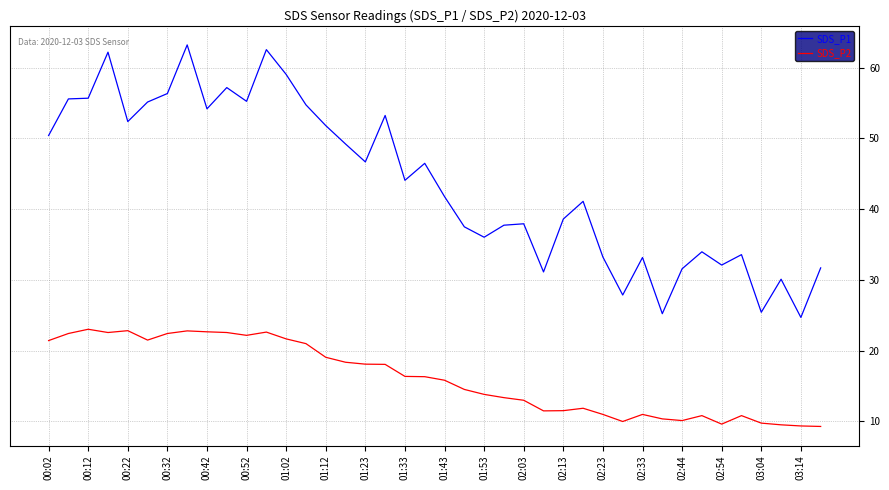

What is the sum of all SDS_P2 values?

645.3